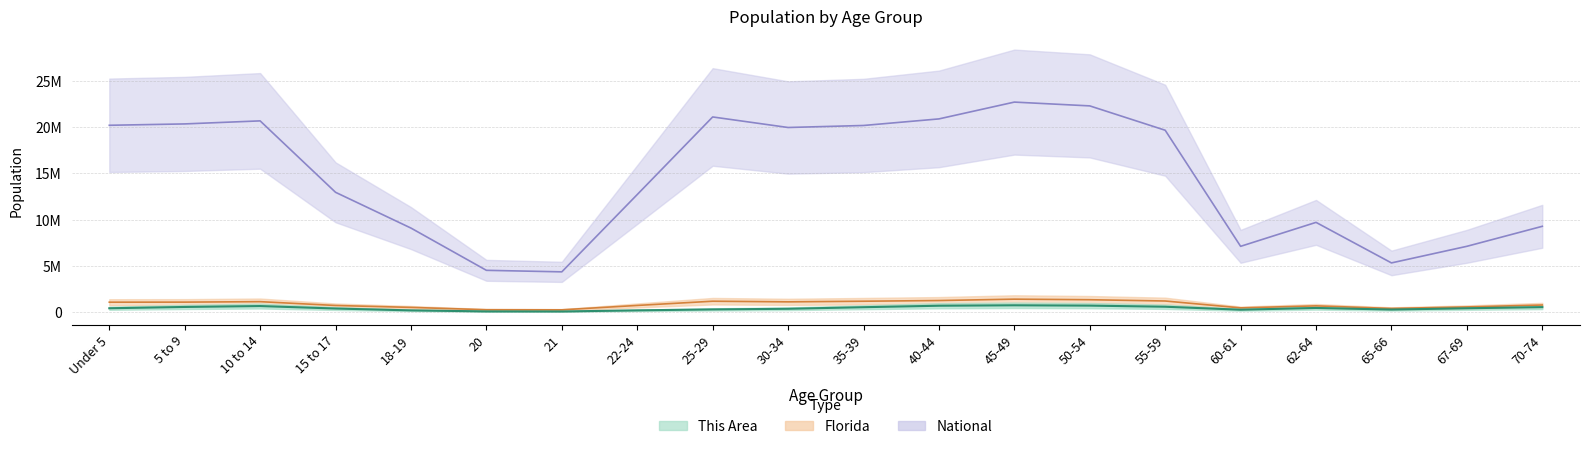

True or false: National has more than 2 interior local peaks.

True